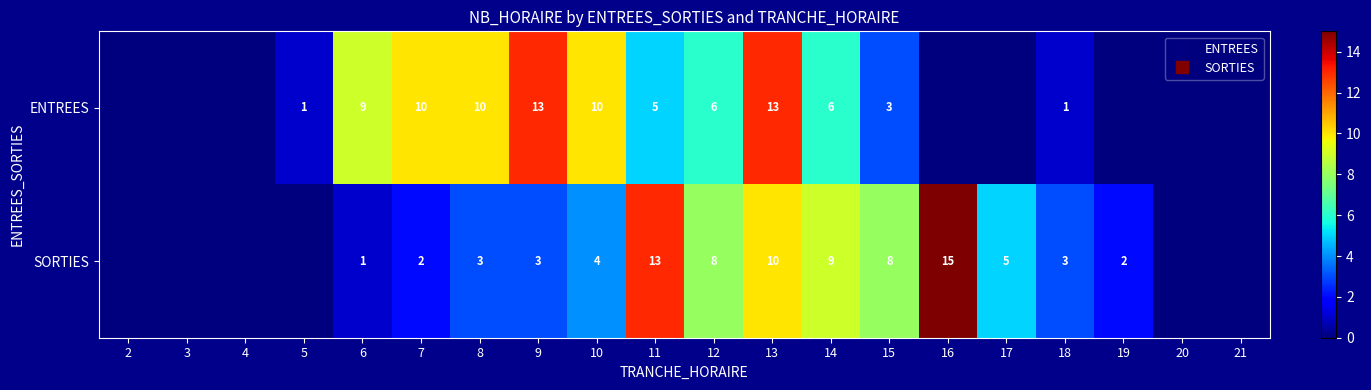

What is the sum of the ENTREES values at 9 and 12?

19